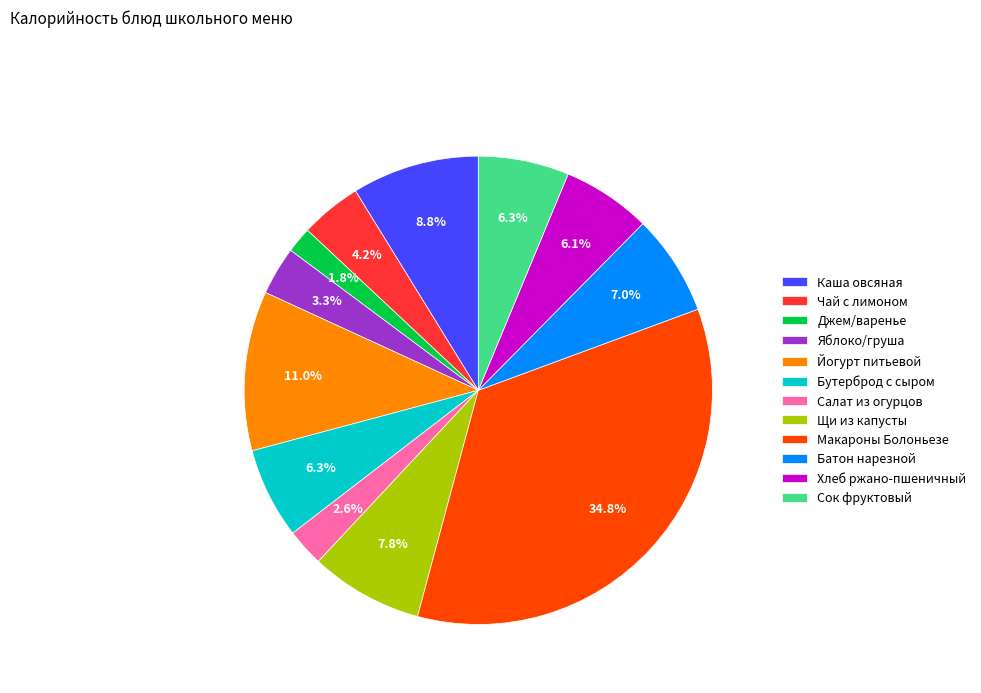

Is there a majority slice in this chart?

No